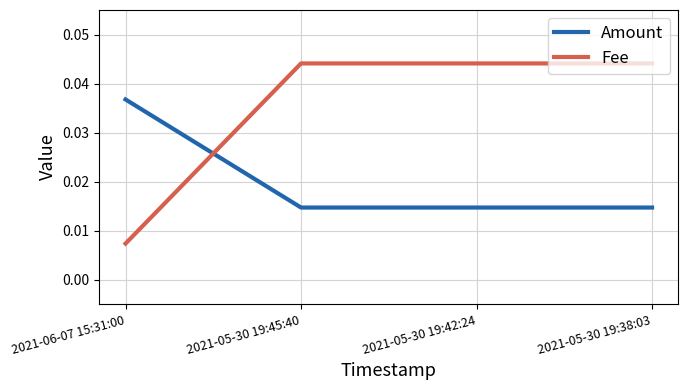

What position from the right is 2021-05-30 19:42:24?

2